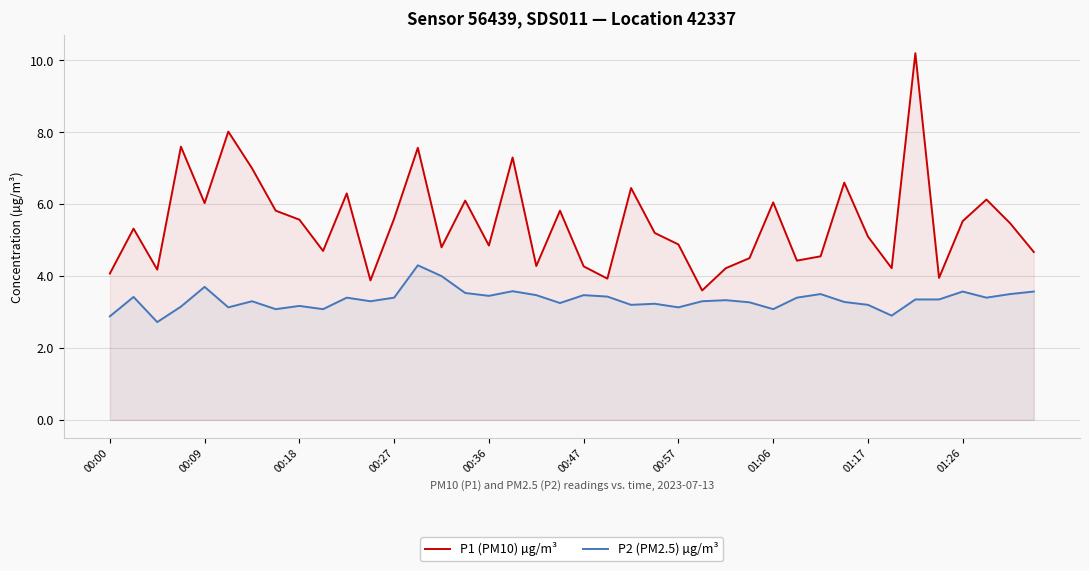

Is it true that P2 (PM2.5) µg/m³ equals 3.2 at 19?

True